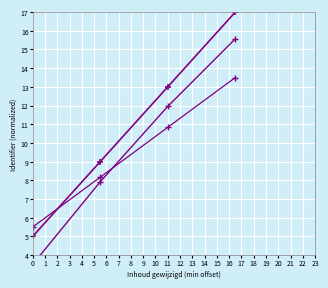

How many values in the Identifier (base) series are below 10?

2